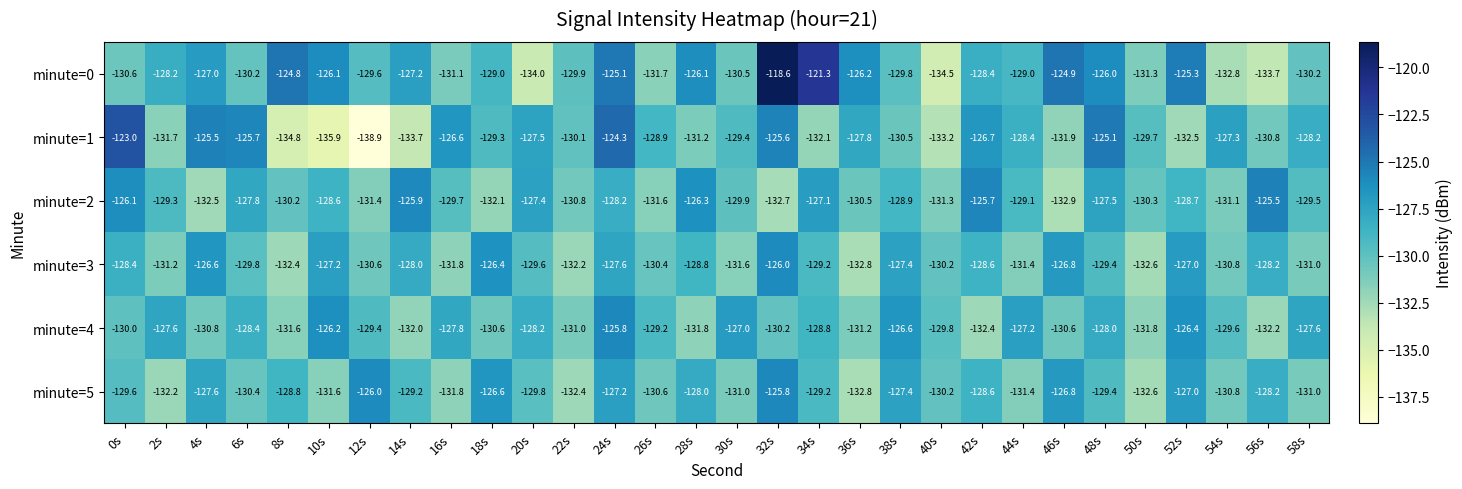

Is it true that minute=3 equals -80.7 at 8s?

False